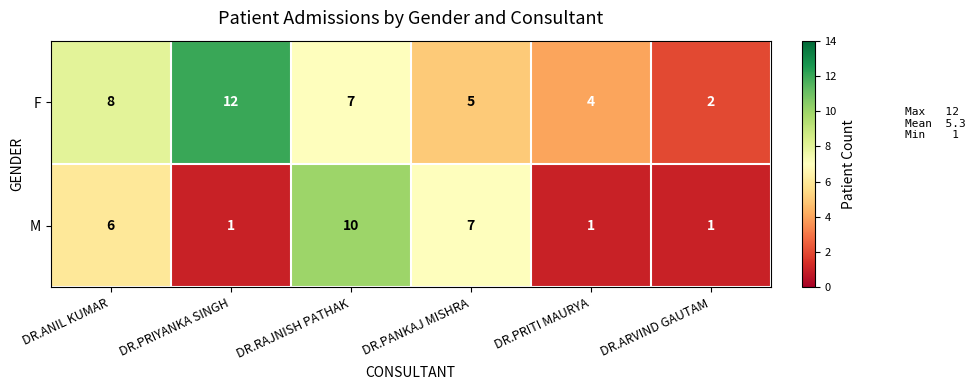

What is the average value of the F series?

6